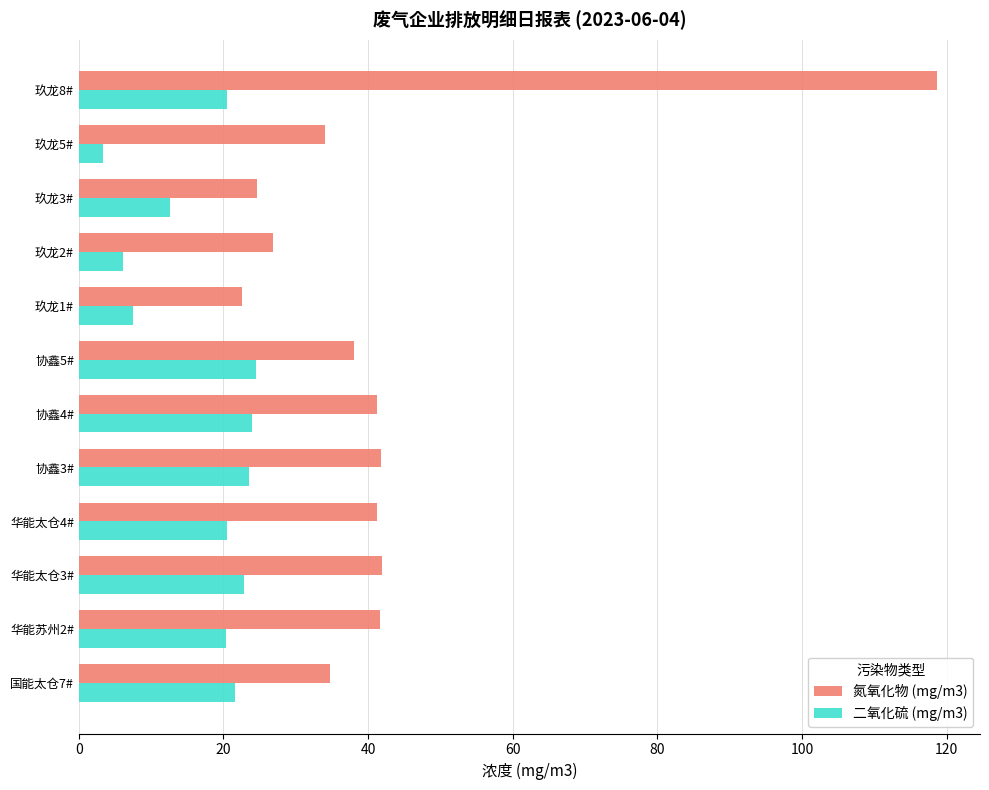

What is the difference between the highest and lowest values at 协鑫5#?

13.5